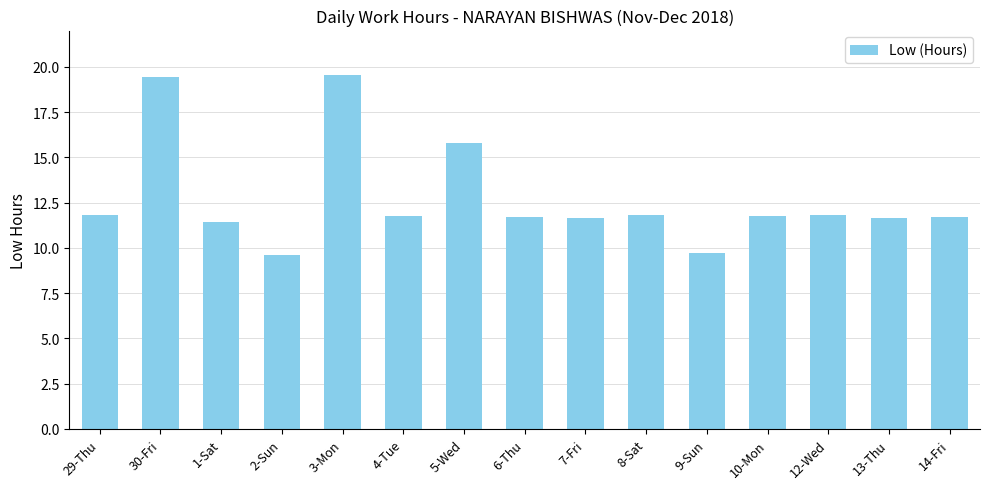

What is the greatest value displayed?

19.5